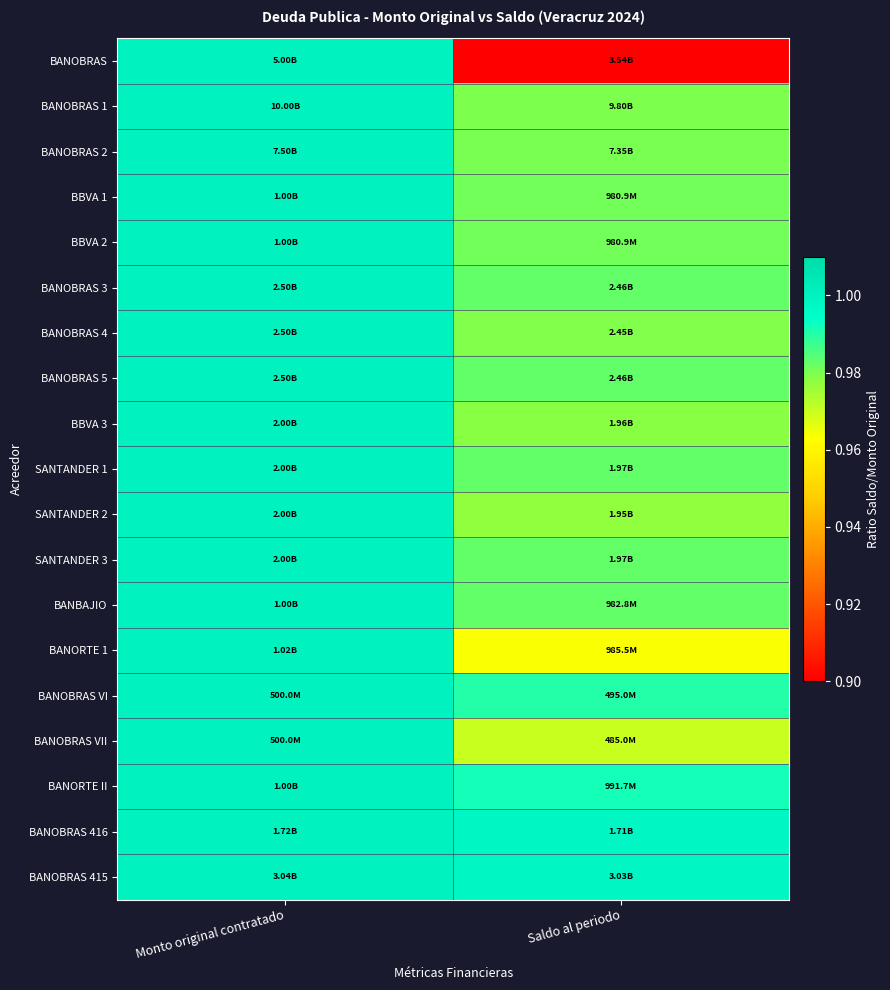

What is the total value across all series at Monto original contratado?

19.0